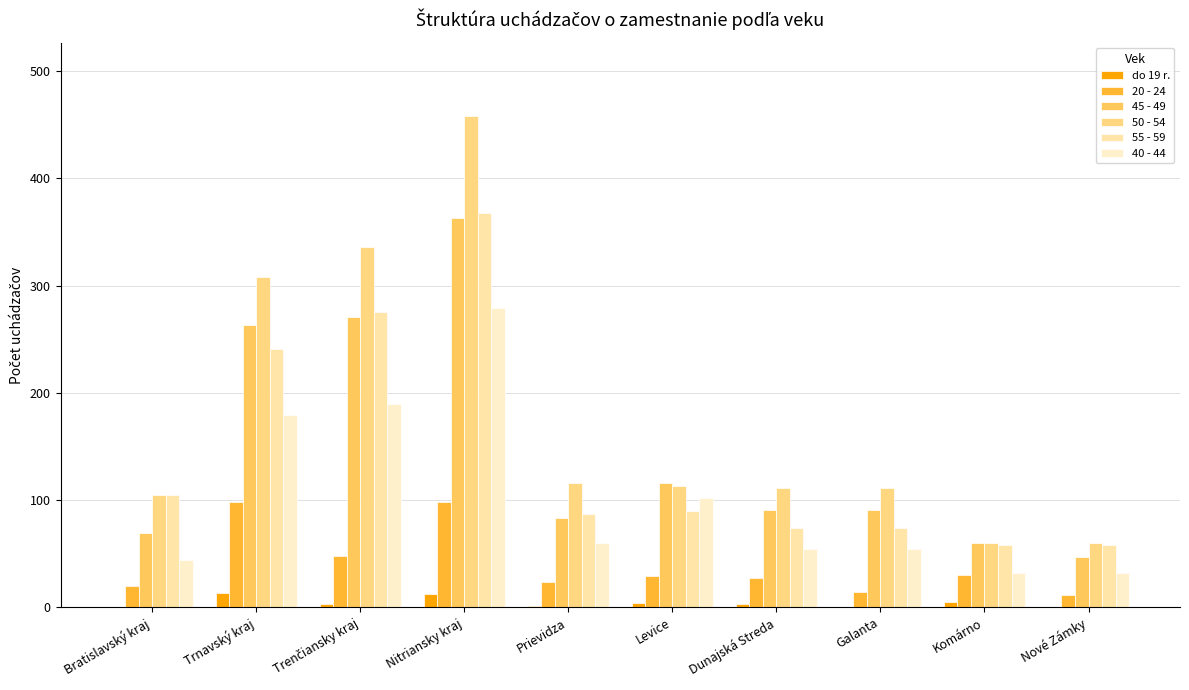

Rank the series at Nitriansky kraj from highest to lowest value.

50 - 54, 55 - 59, 45 - 49, 40 - 44, 20 - 24, do 19 r.